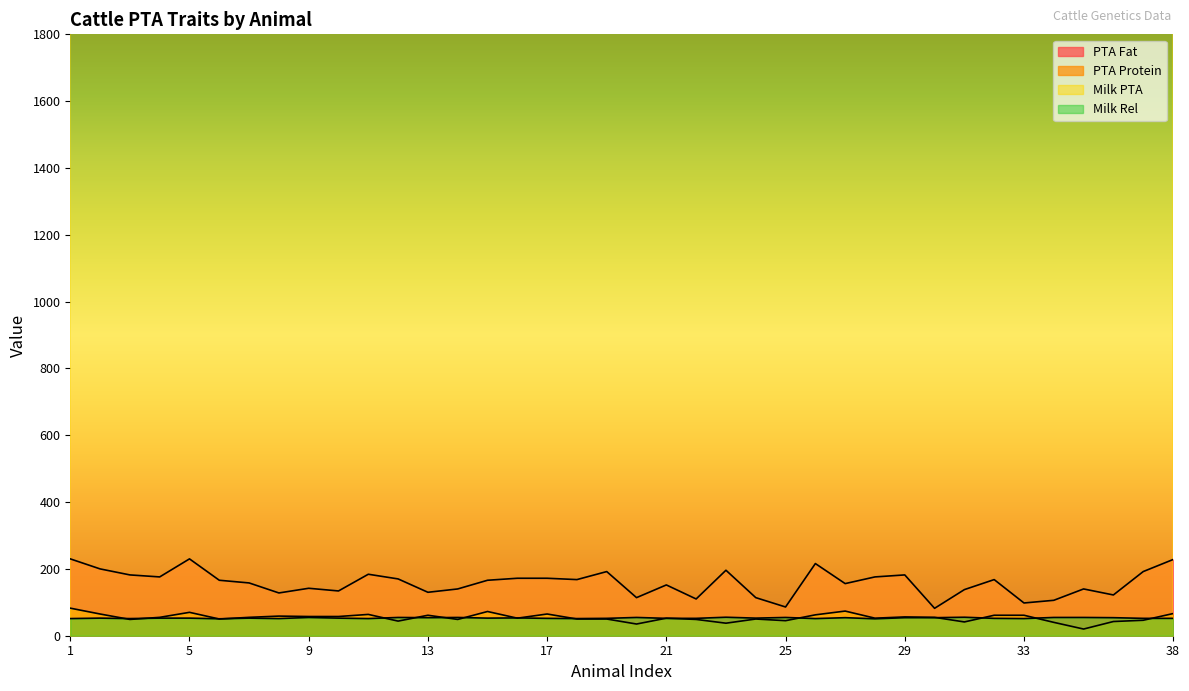

Which category has the lowest value in the Milk Rel series?

6